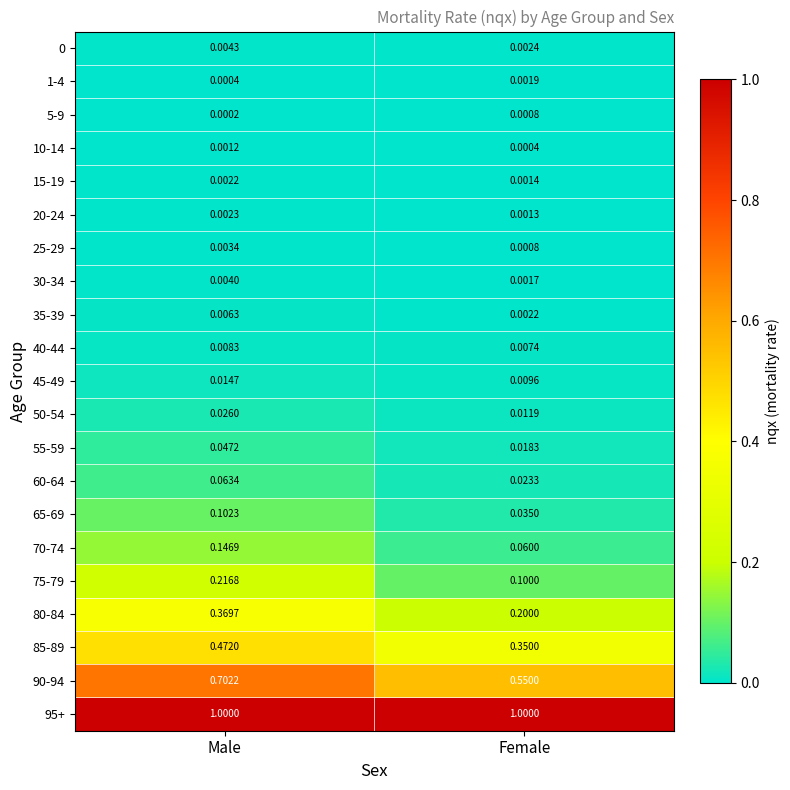

At which category is the sum across all series the highest?

Male